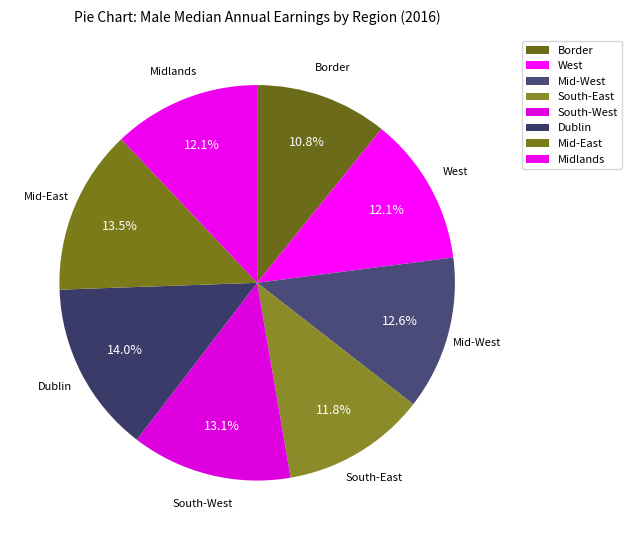

The West slice represents 25% of the pie. True or false?

False